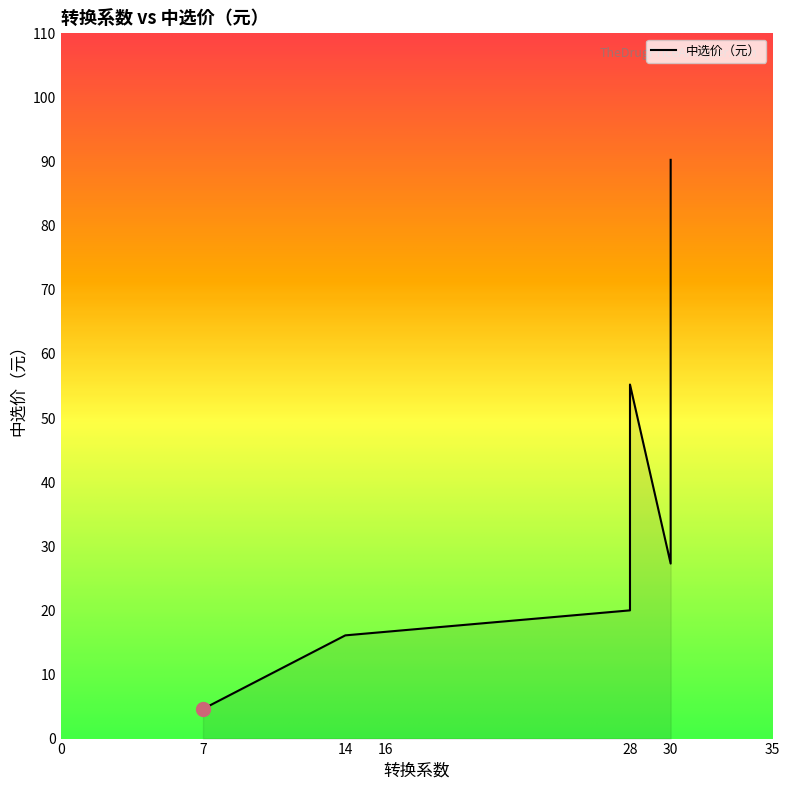

What is the value of the 11th point from the left?

53.1